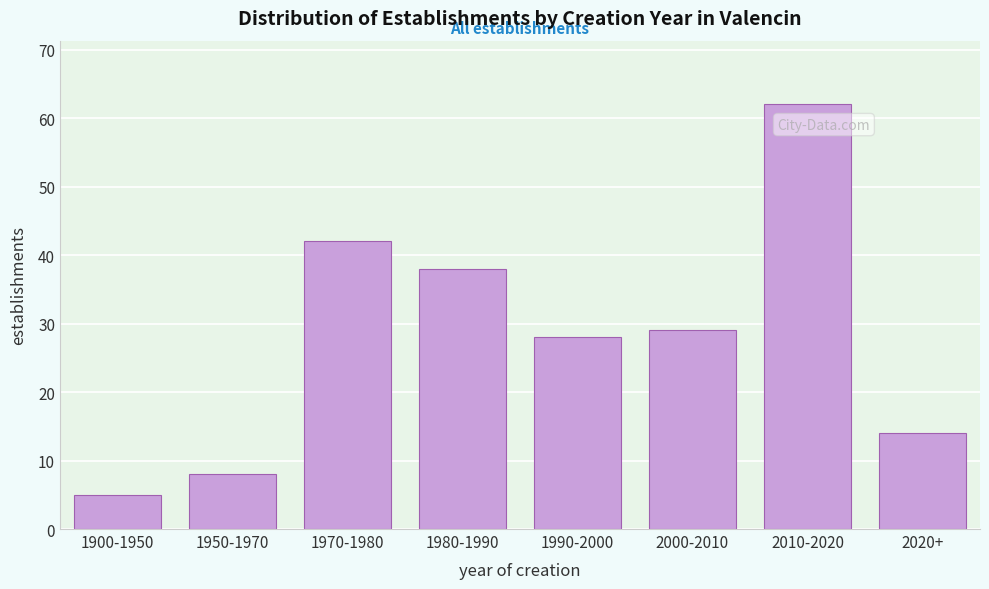

Reading left to right, transcribe all the data shown in this chart.

1900-1950=5	1950-1970=8	1970-1980=42	1980-1990=38	1990-2000=28	2000-2010=29	2010-2020=62	2020+=14